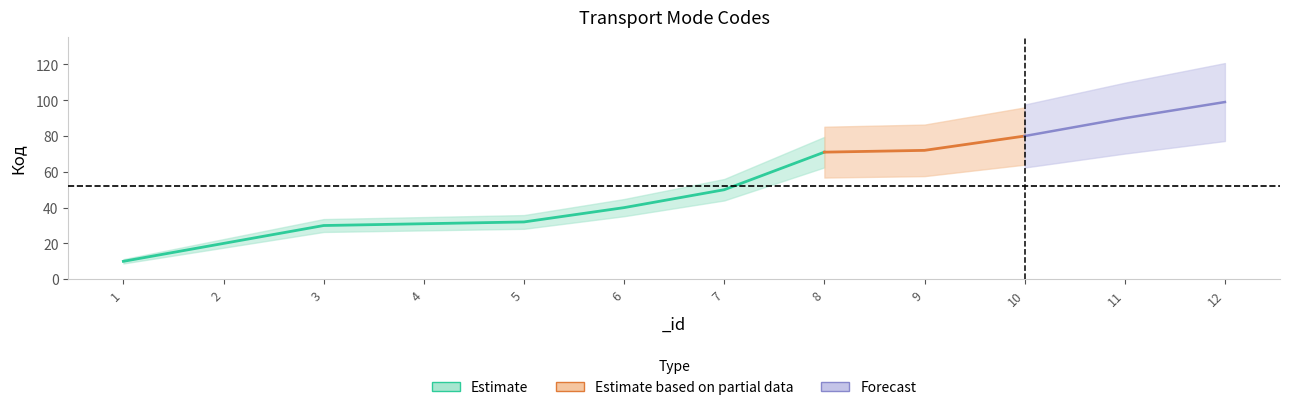

True or false: mid has more than 1 points higher than both neighbors.

False